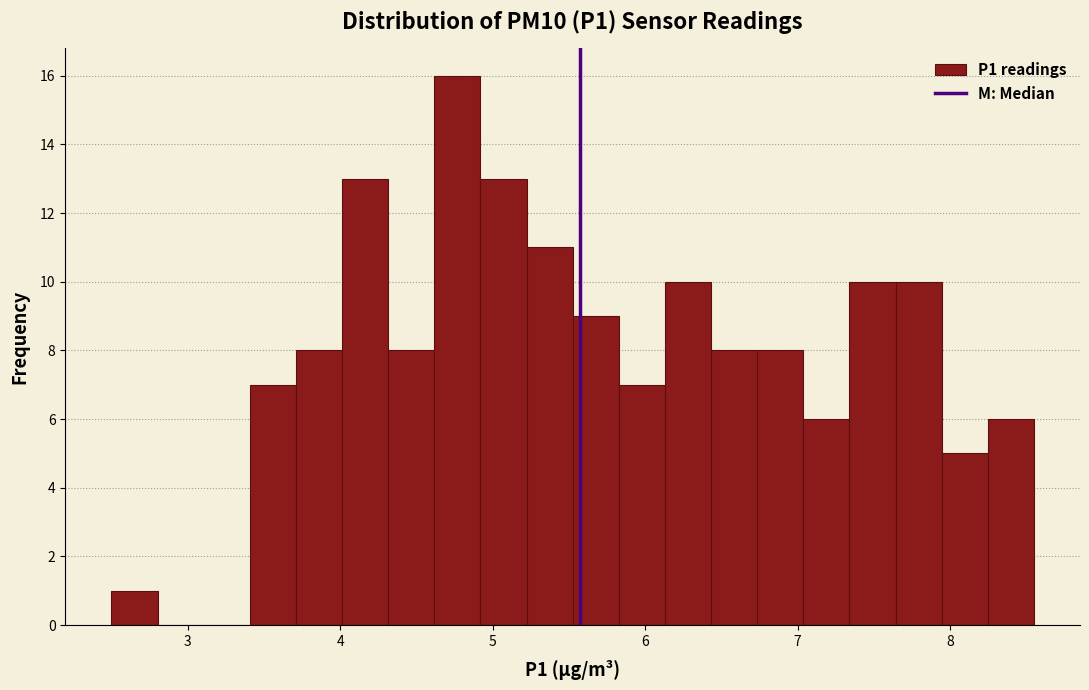

Around what value on the x-axis is the tallest bar? Give the approximate position of its centre, as read against the axis.

4.8